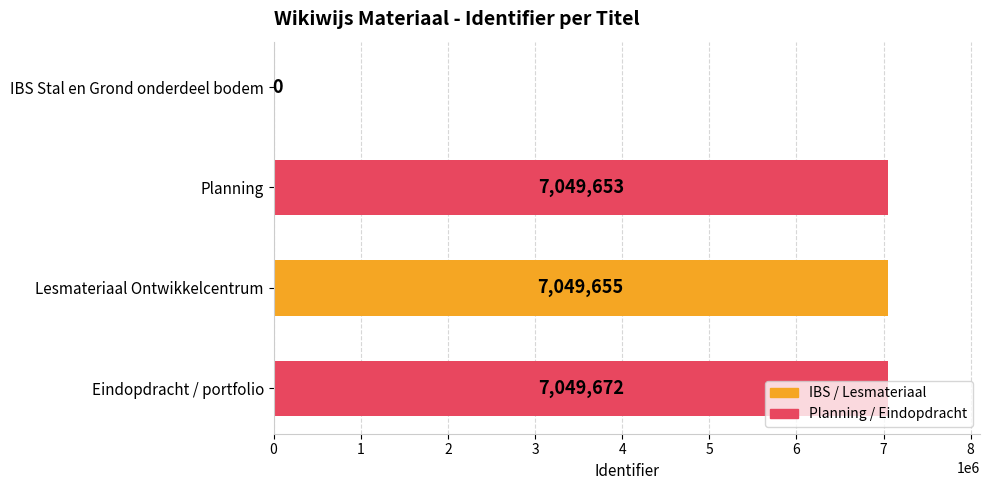

What is the change in value from IBS Stal en Grond onderdeel bodem to Lesmateriaal Ontwikkelcentrum?

+7049655